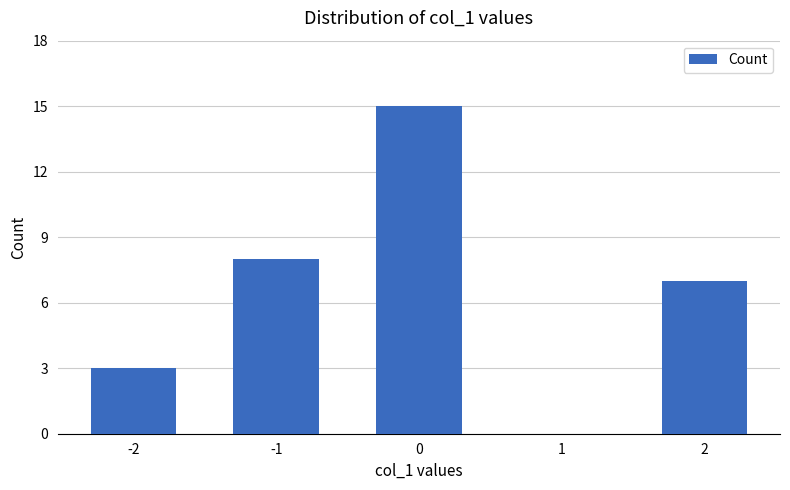

What is the sum of all values?

33